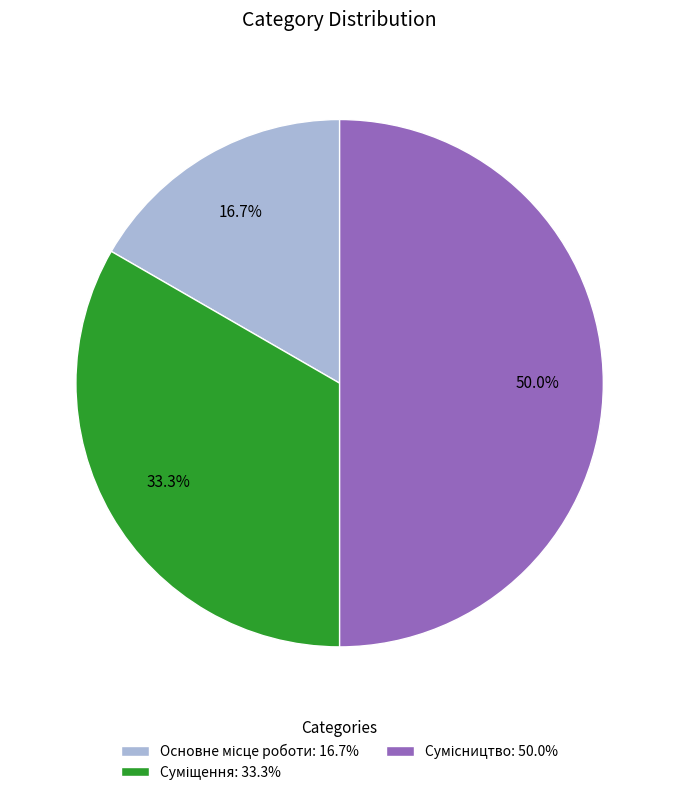

Between Сумісництво and Суміщення, which is larger?

Сумісництво